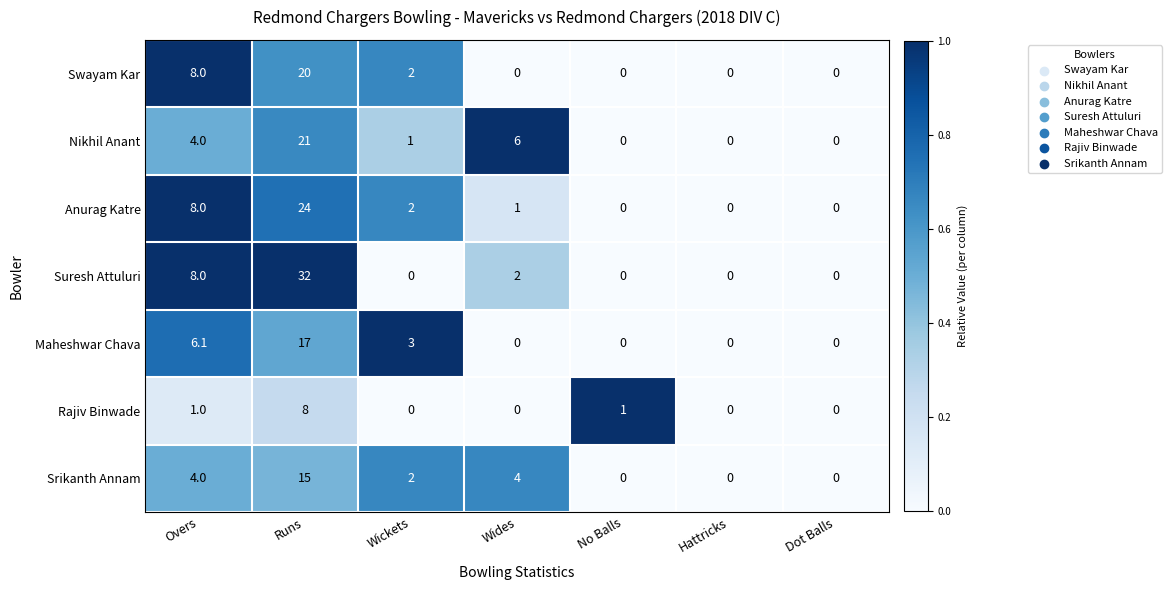

At which category does the chart reach its peak across all series?

Runs